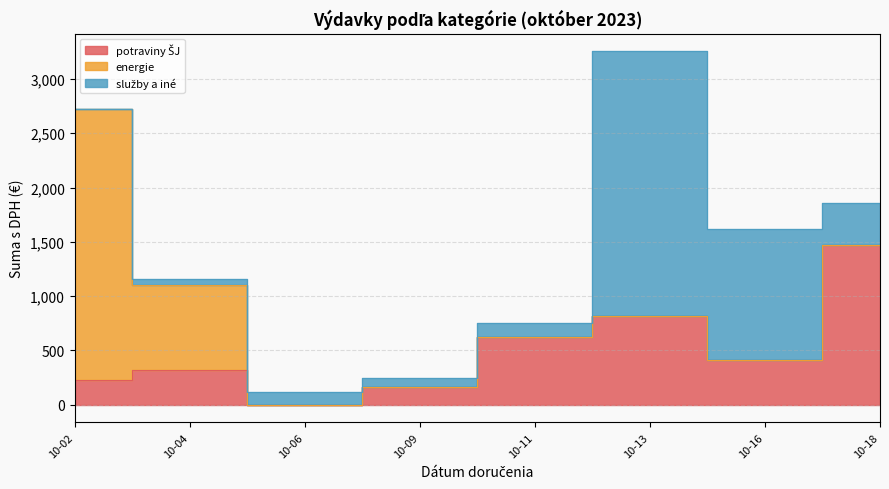

How many values in energie are above zero?

3